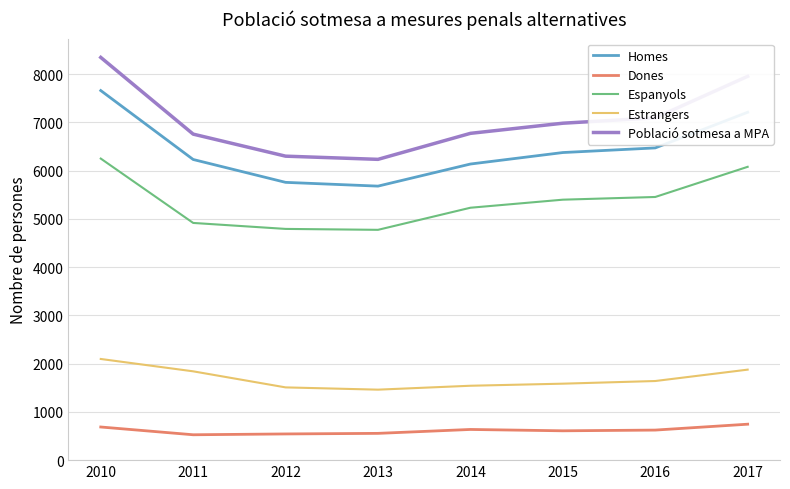

Which series has the largest range (max minus min)?

Població sotmesa a MPA